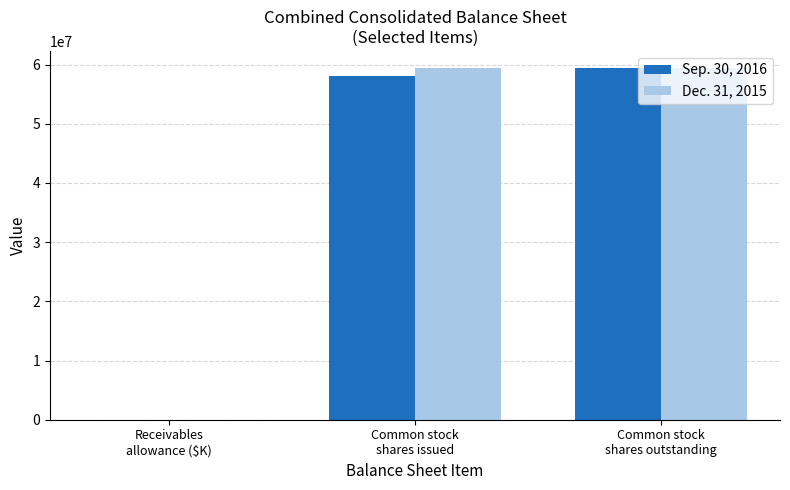

What is the maximum value shown in the chart?

59325730